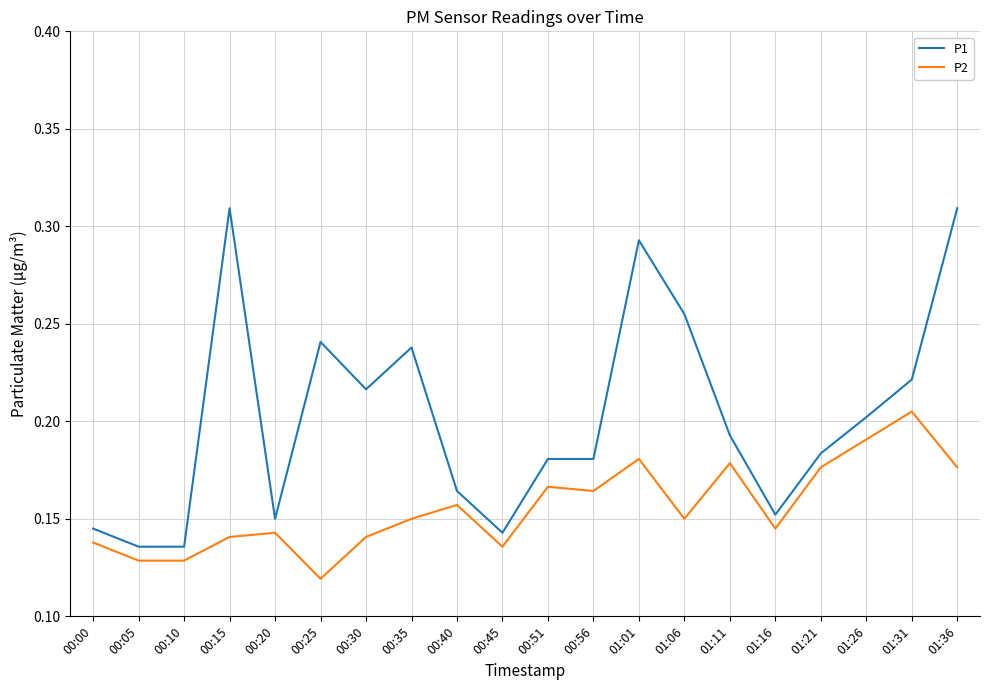

True or false: P1 has more than 0 points higher than both neighbors.

True